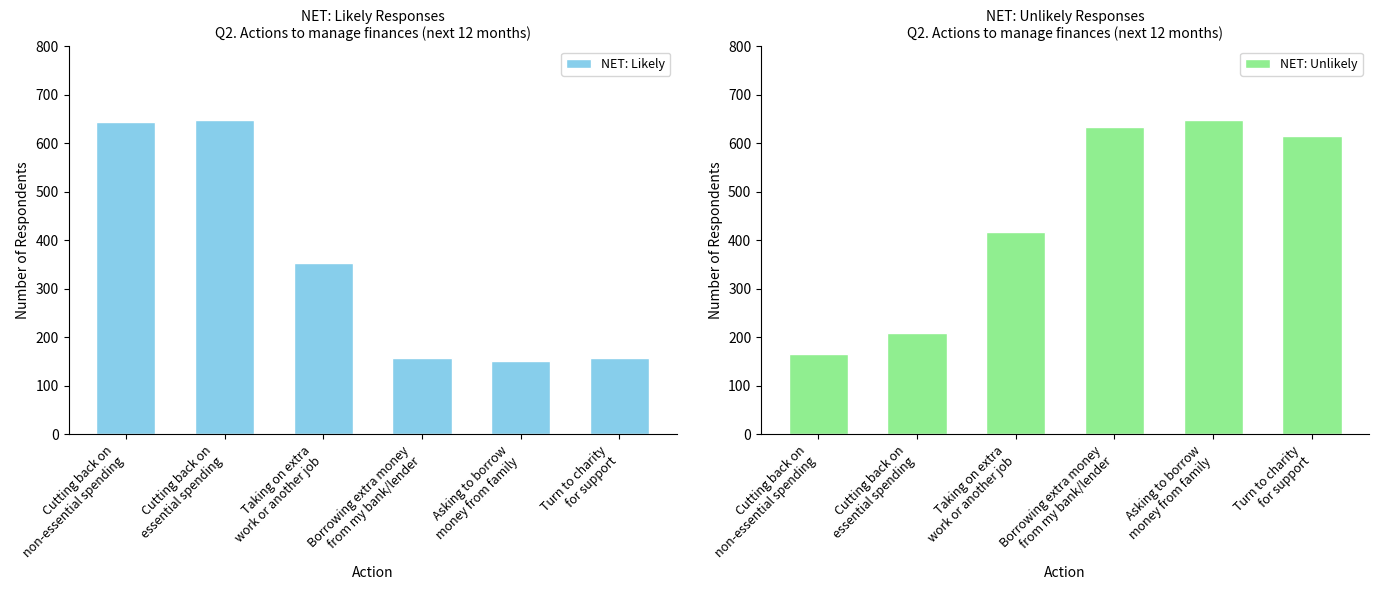

List the labels in order of NET: Likely value, smallest first.

Asking to borrow
money from family, Turn to charity
for support, Borrowing extra money
from my bank/lender, Taking on extra
work or another job, Cutting back on
non-essential spending, Cutting back on
essential spending